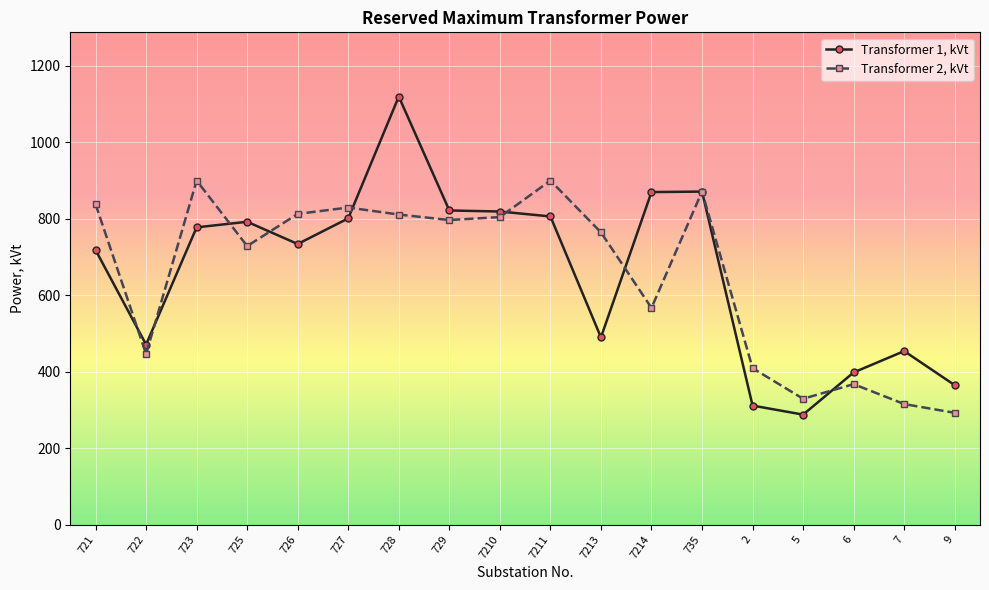

What is the difference between the maximum and minimum values in the Transformer 1, kVt series?

831.9